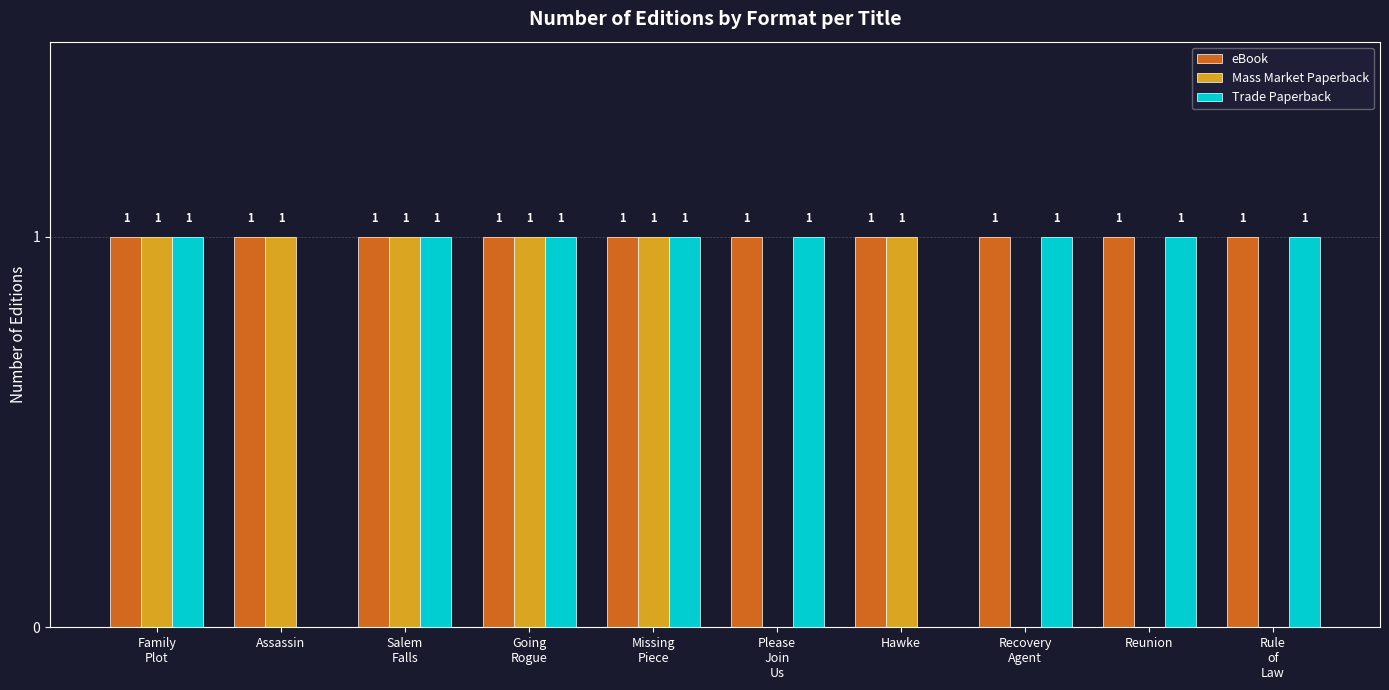

Which series changed the most between Salem
Falls and Reunion?

Mass Market Paperback